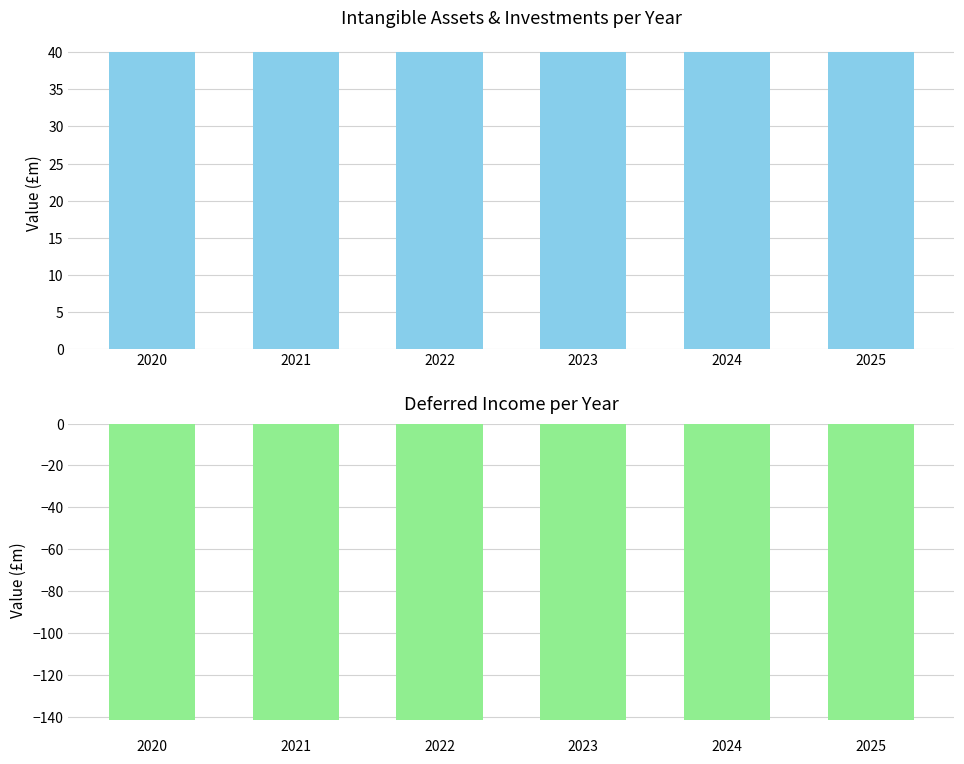

The Deferred Income series shows -237.9 at 2021. True or false?

False